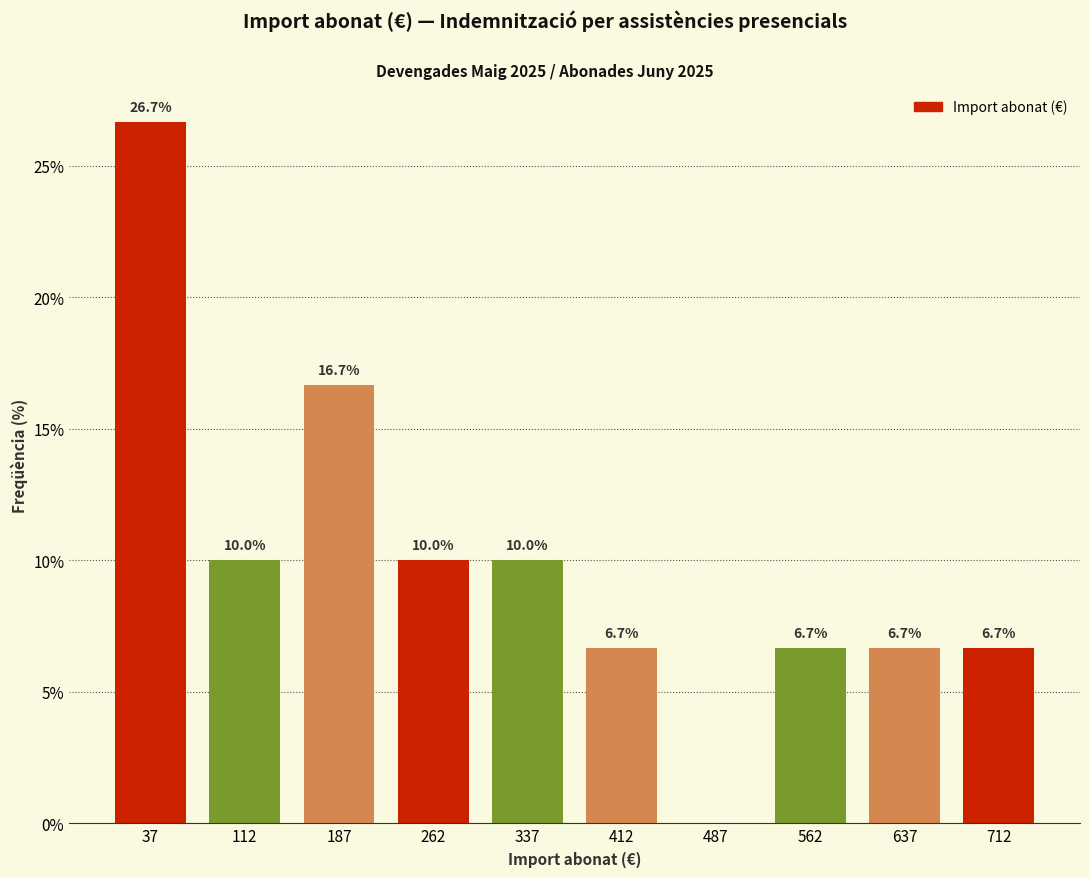

Over which range of the x-axis is the bar tallest?

0 to 75